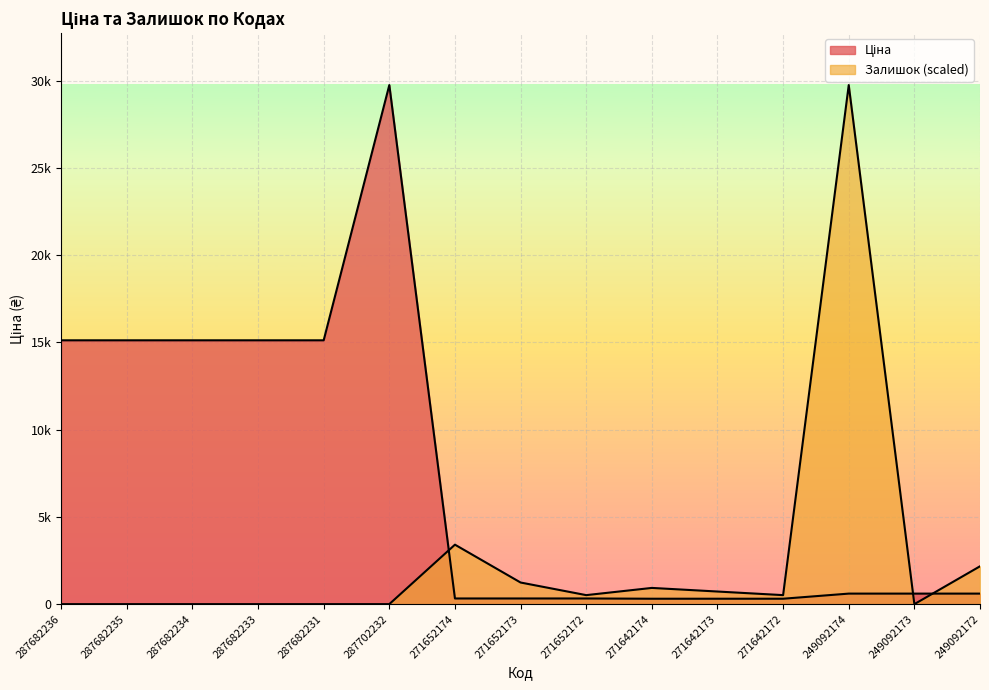

Which category has the lowest value across all series?

287682236